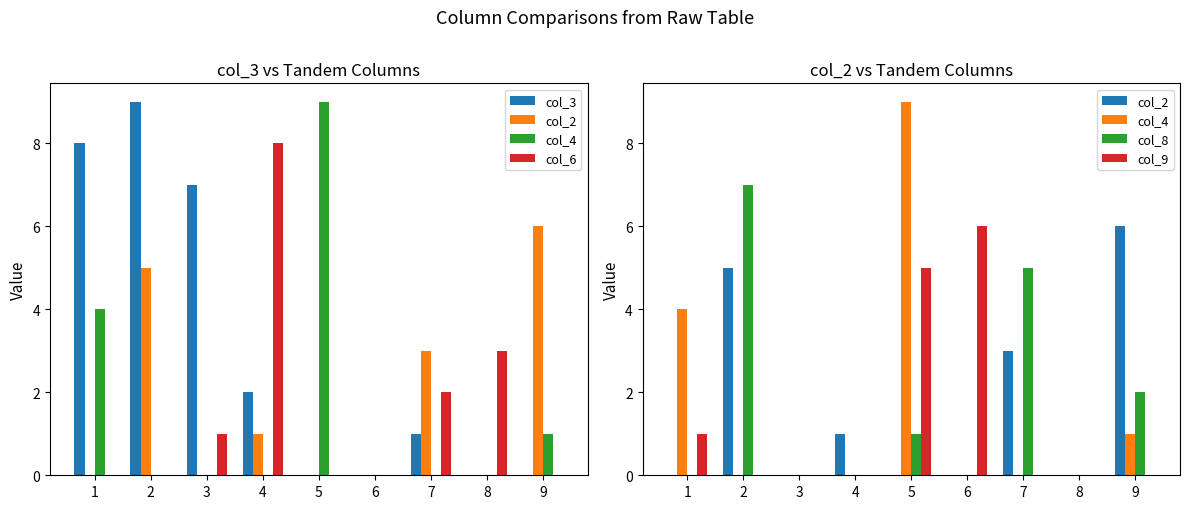

The col_2 series shows -4 at 3. True or false?

False